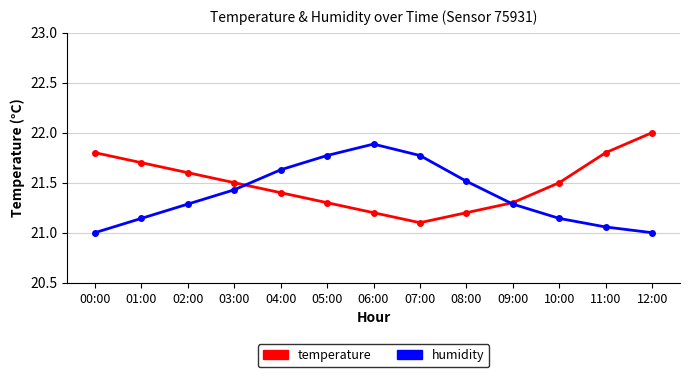

The temperature series shows 21.5 at 03:00. True or false?

True